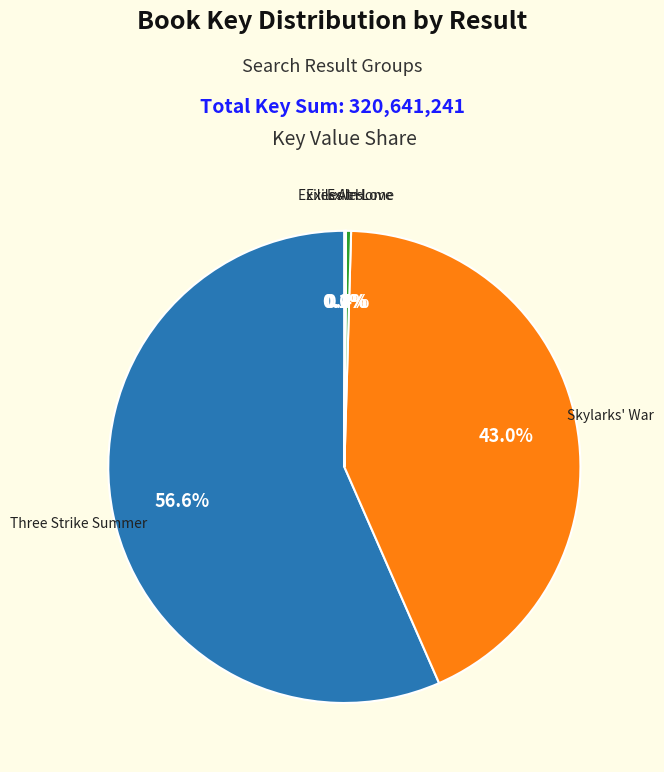

Does Three Strike Summer represent more than half of the total?

Yes